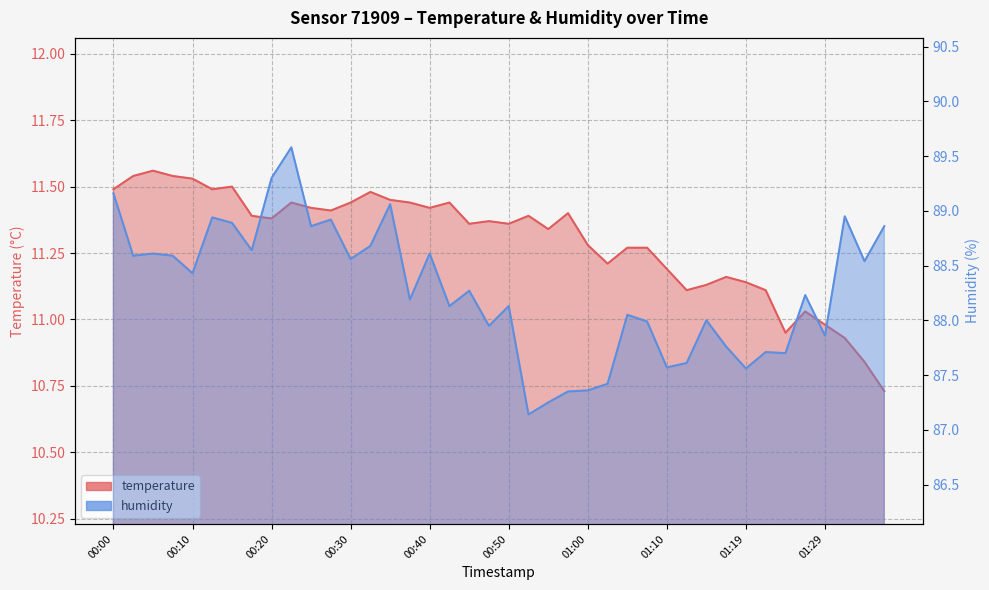

At how many categories does at least one series exceed 12?

40